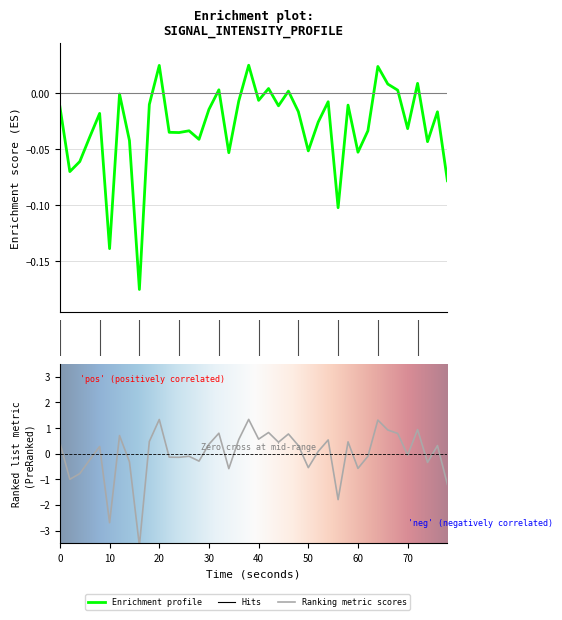

What is the label of the 4th point from the left?

30